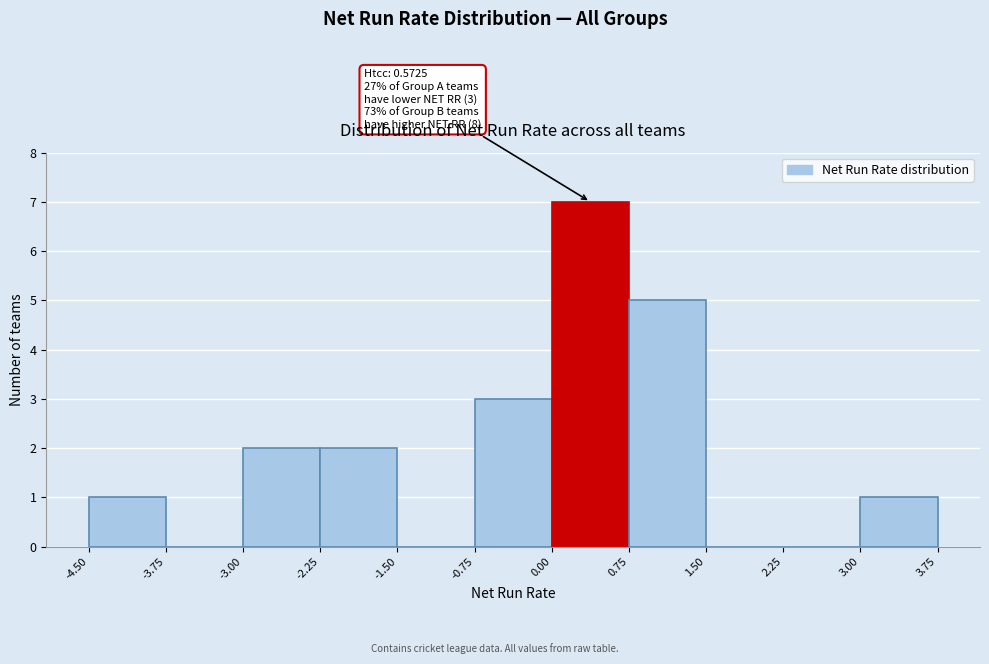

Which range on the x-axis has the tallest bar?

0.00 to 0.75